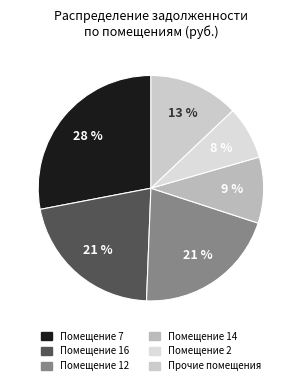

Is there a majority slice in this chart?

No